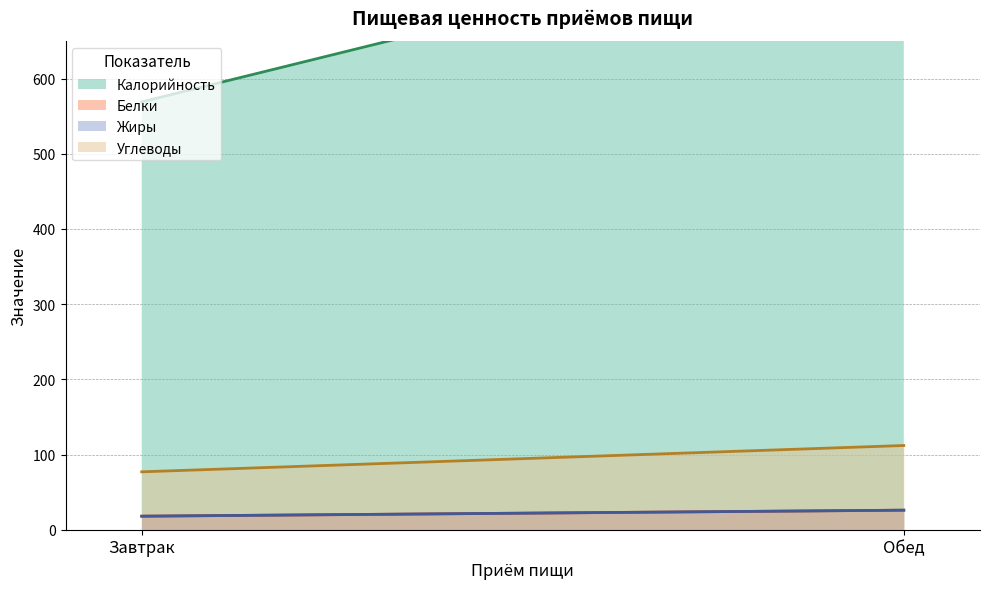

What is the difference between the maximum and minimum values in the Жиры series?

8